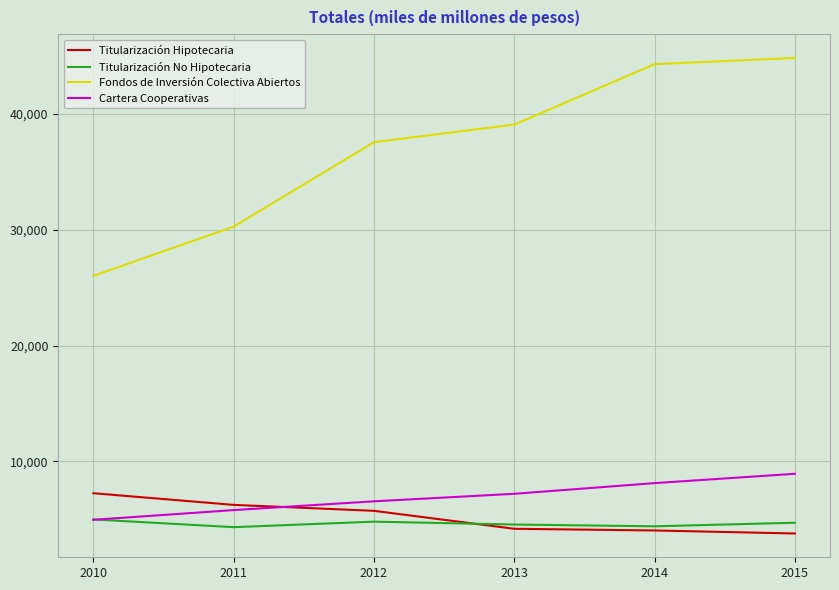

What are all the series names shown in the legend?

Titularización Hipotecaria, Titularización No Hipotecaria, Fondos de Inversión Colectiva Abiertos, Cartera Cooperativas